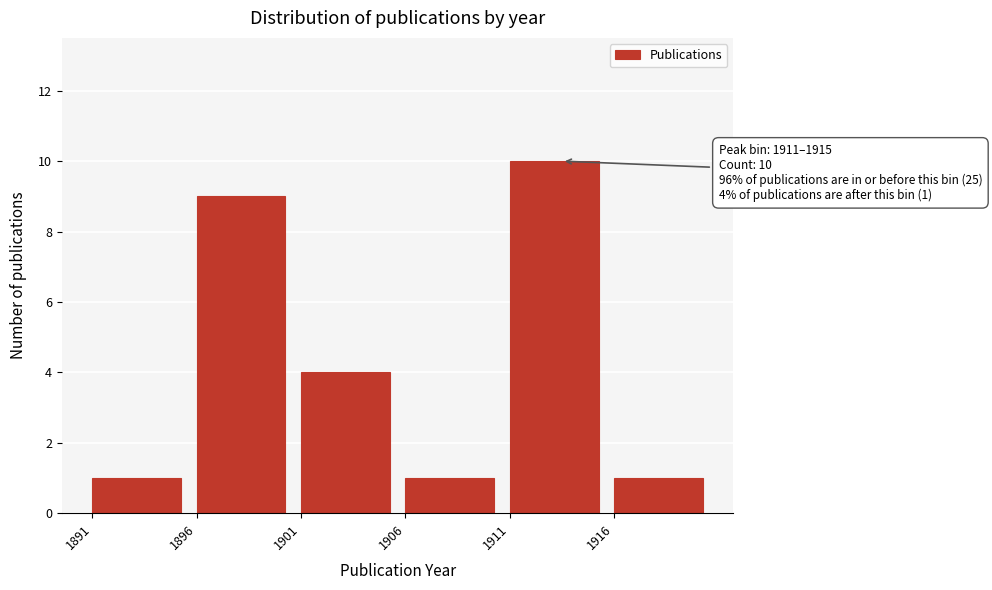

Over which range of the x-axis is the bar tallest?

1911 to 1916